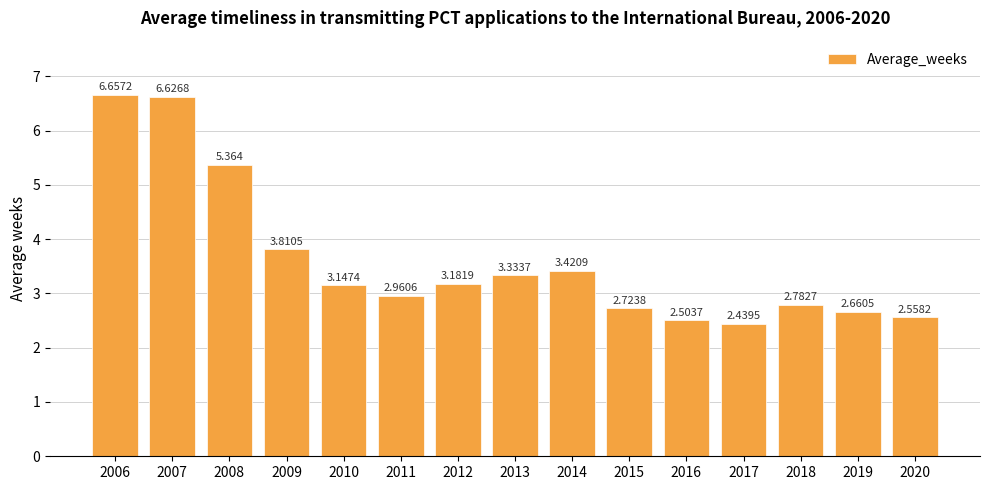

Which label corresponds to the smallest value in the chart?

2017